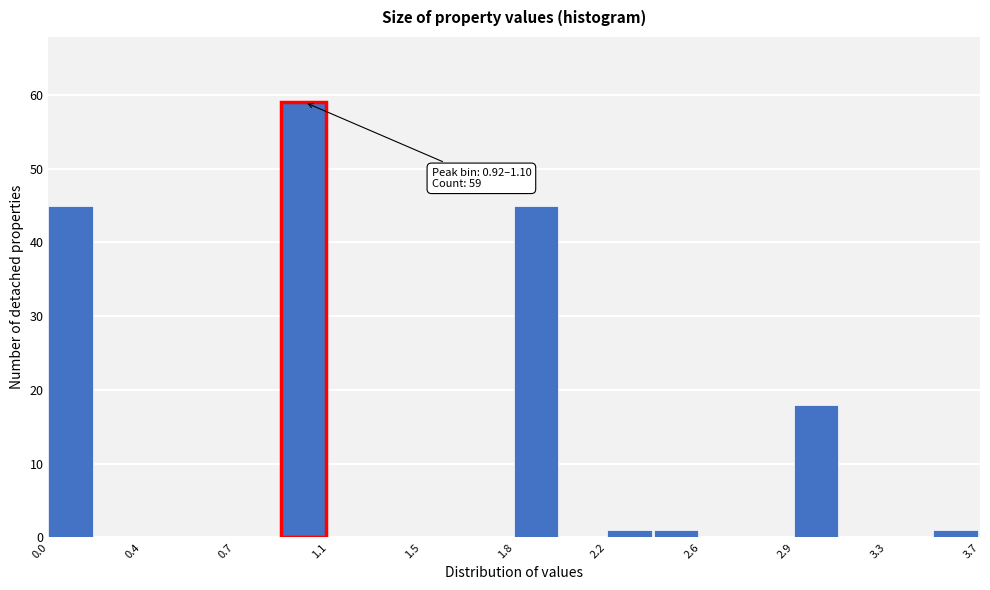

Around what value on the x-axis is the tallest bar? Give the approximate position of its centre, as read against the axis.

1.00